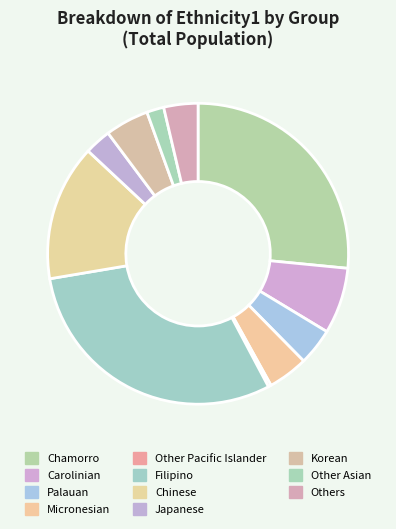

Does Carolinian represent more than half of the total?

No